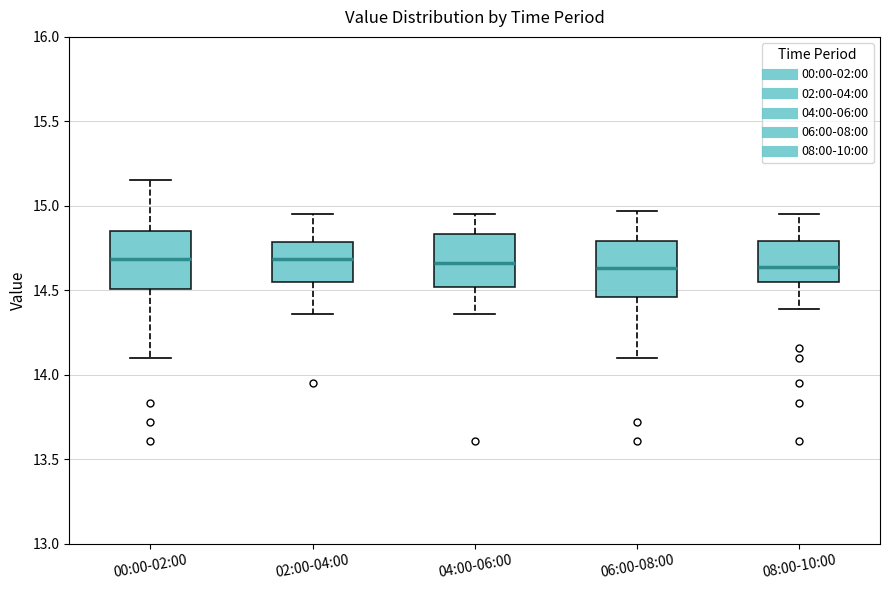

Where is the upper edge of the box for 06:00-08:00 on the y-axis? The values are not printed on the chart, so give them approximately, as read against the axis.

14.80